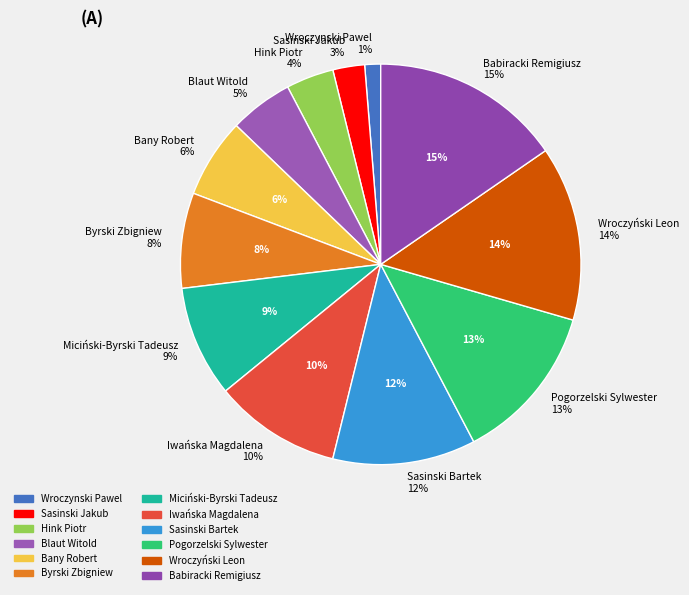

Which category has the biggest portion of the pie?

Babiracki Remigiusz